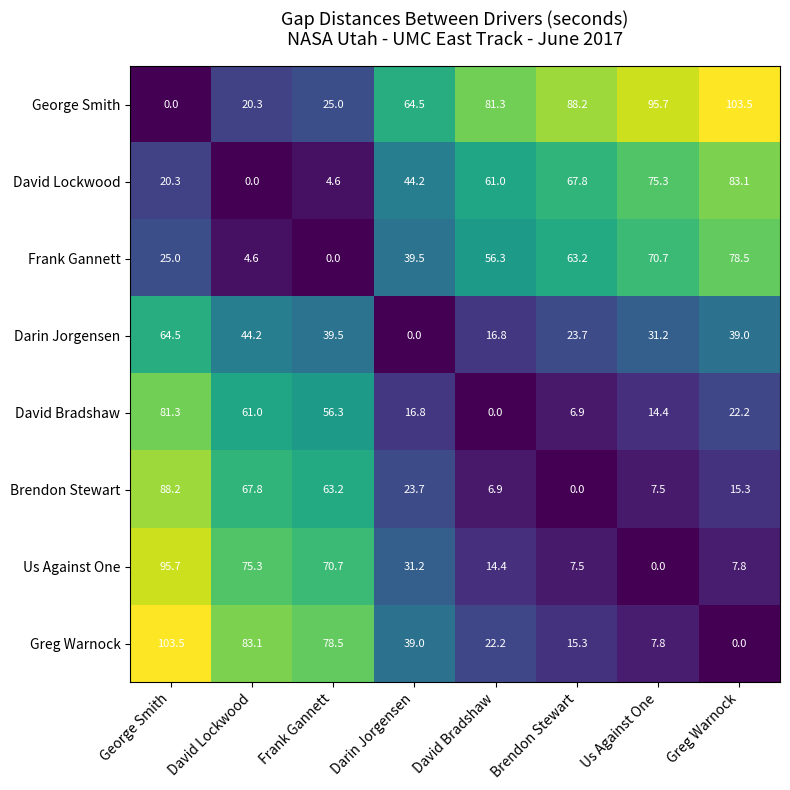

What value does the David Lockwood series have at Us Against One?

75.3